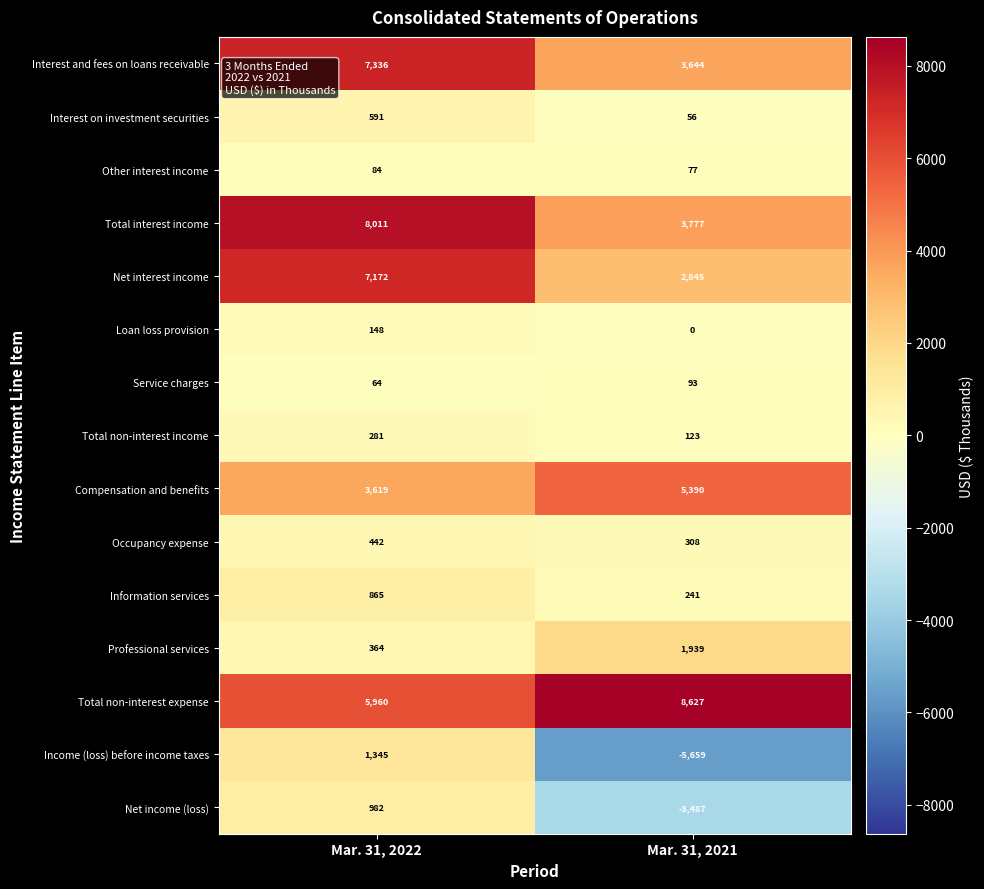

Which series has the largest total across all categories?

Total non-interest expense